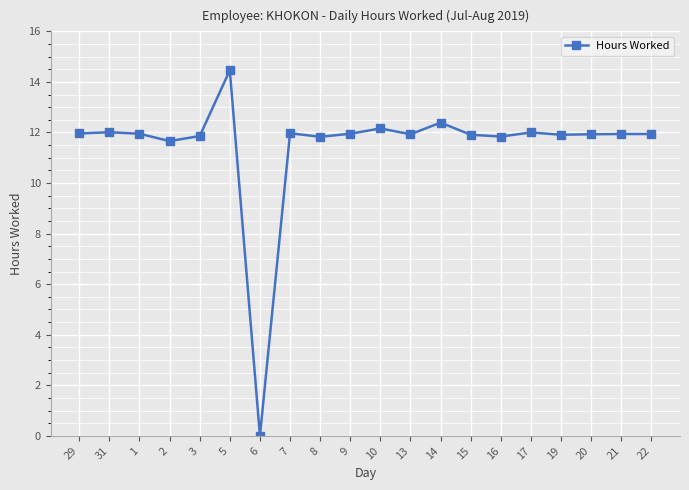

What is the average value?

11.5